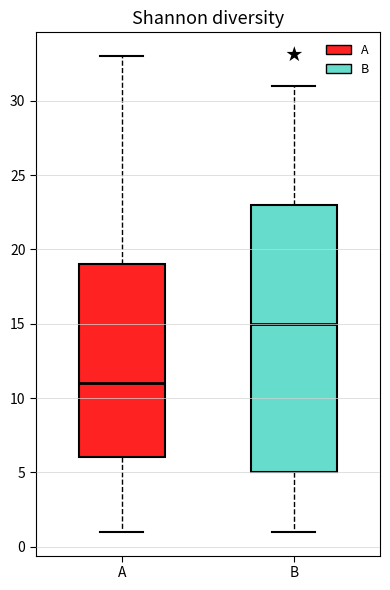

Which box is the tallest, from its lower edge to its upper edge?

B